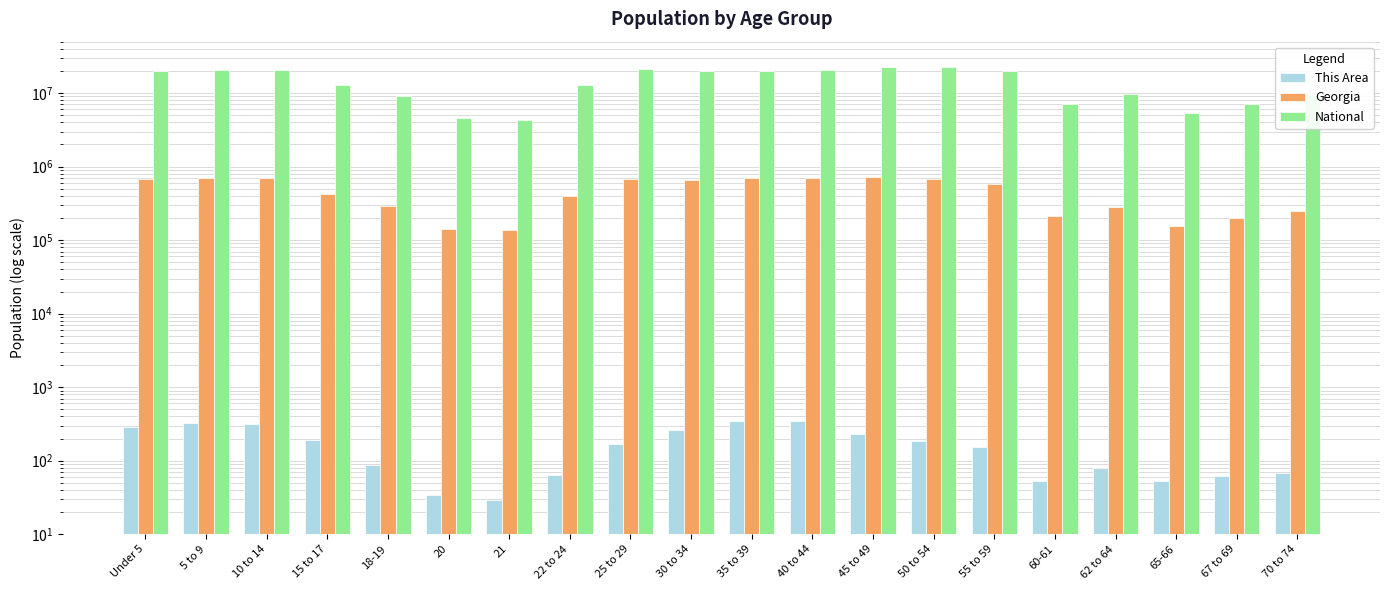

True or false: Georgia has a value of 115242 at 15 to 17.

False